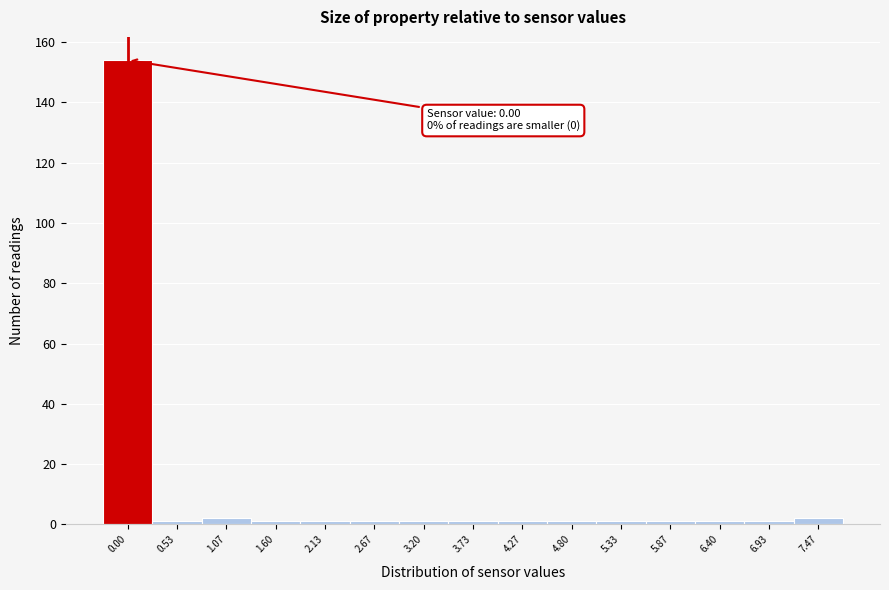

Reading left to right, extract all data points from this chart.

0.00=154	0.53=1	1.07=2	1.60=1	2.13=1	2.67=1	3.20=1	3.73=1	4.27=1	4.80=1	5.33=1	5.87=1	6.40=1	6.93=1	7.47=2